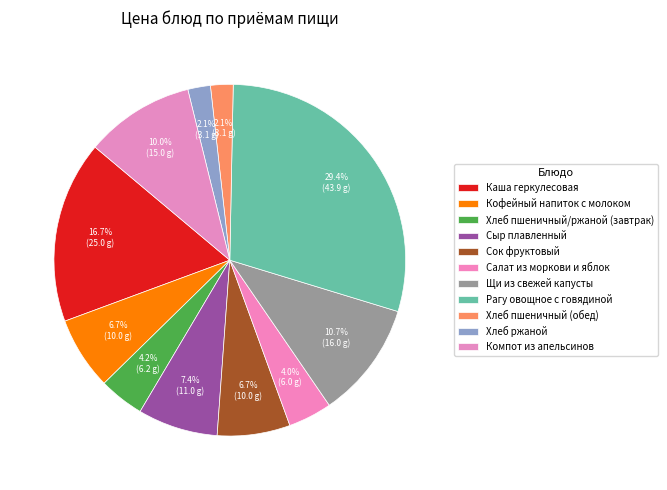

To the nearest percent, what is the difference between the Хлеб ржаной and Каша геркулесовая slice percentages?

15%